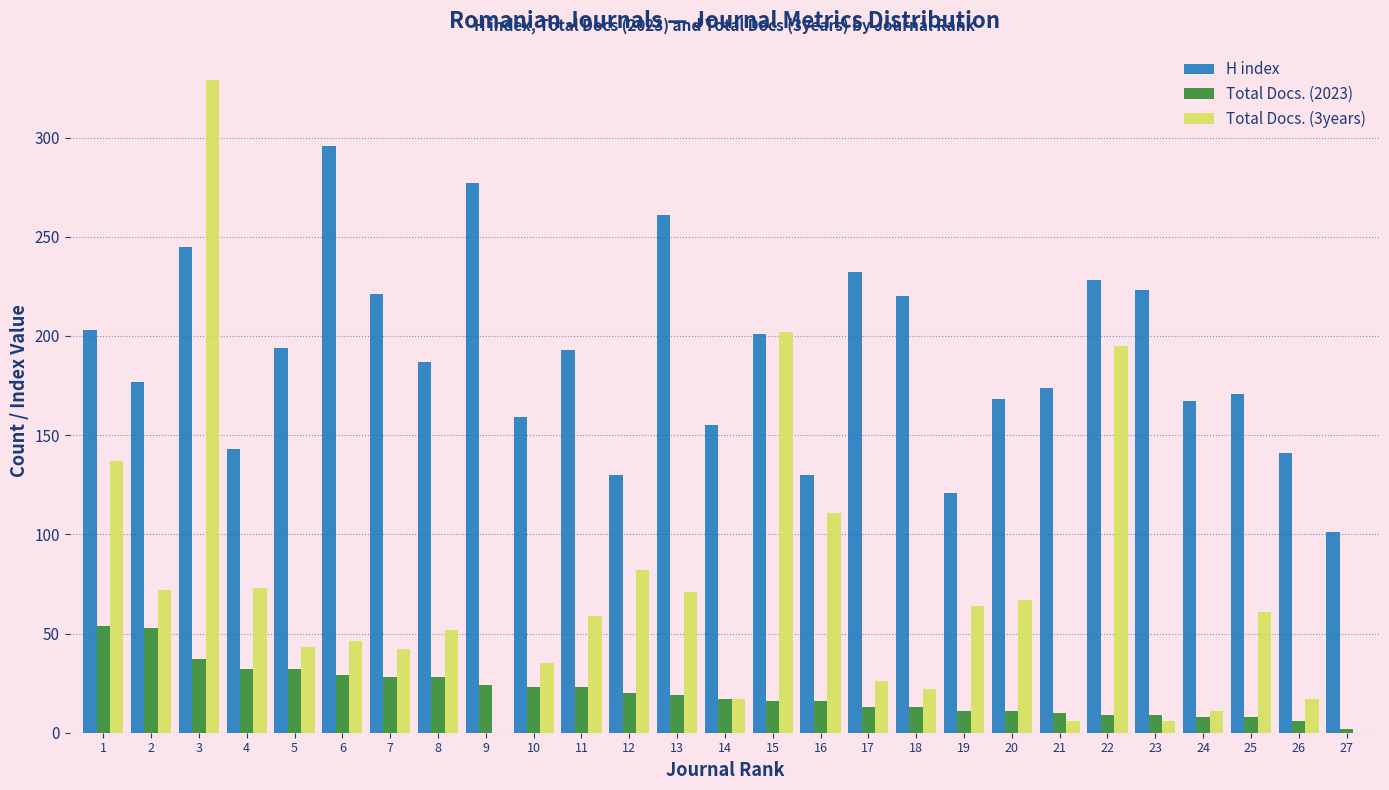

Is it true that Total Docs. (3years) equals 6 at 21?

True